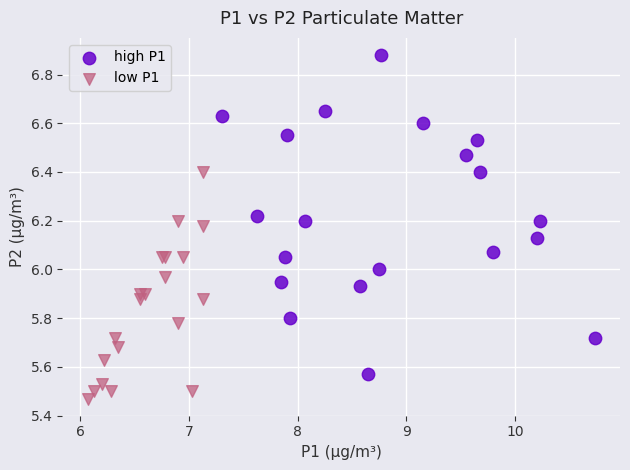

Which series contains the lowest Y value?

low P1